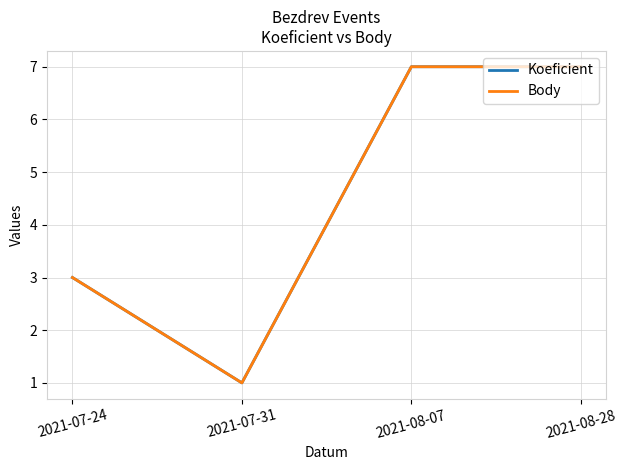

What is the difference between the maximum and second lowest values in the Koeficient series?

4